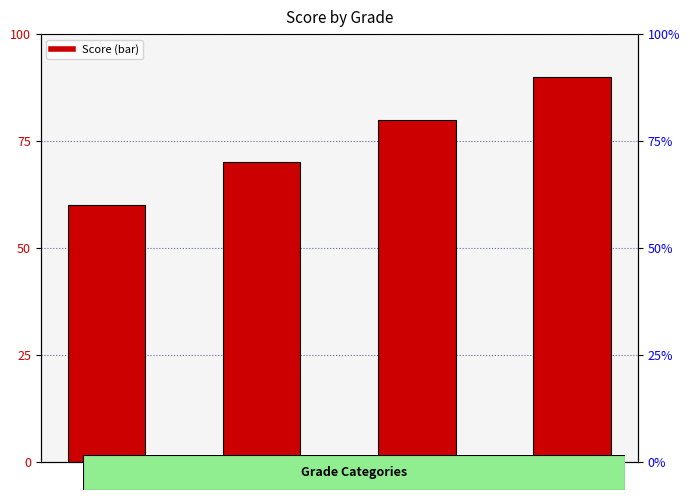

What is the ratio of the value at D to the value at C?

0.9